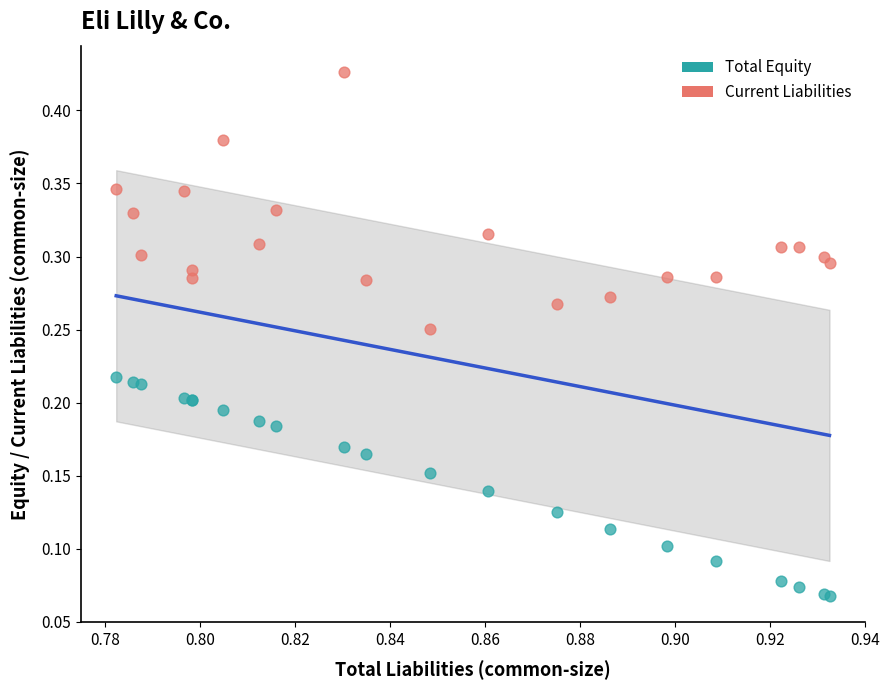

Which series contains the lowest Y value?

Total Equity